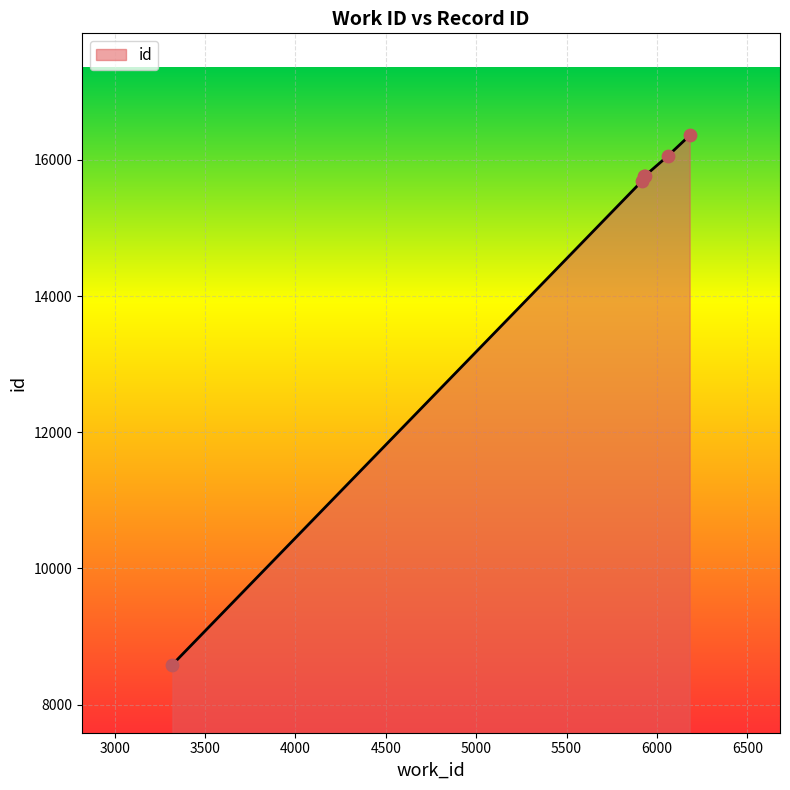

What is the difference between the second highest and second lowest values?

363